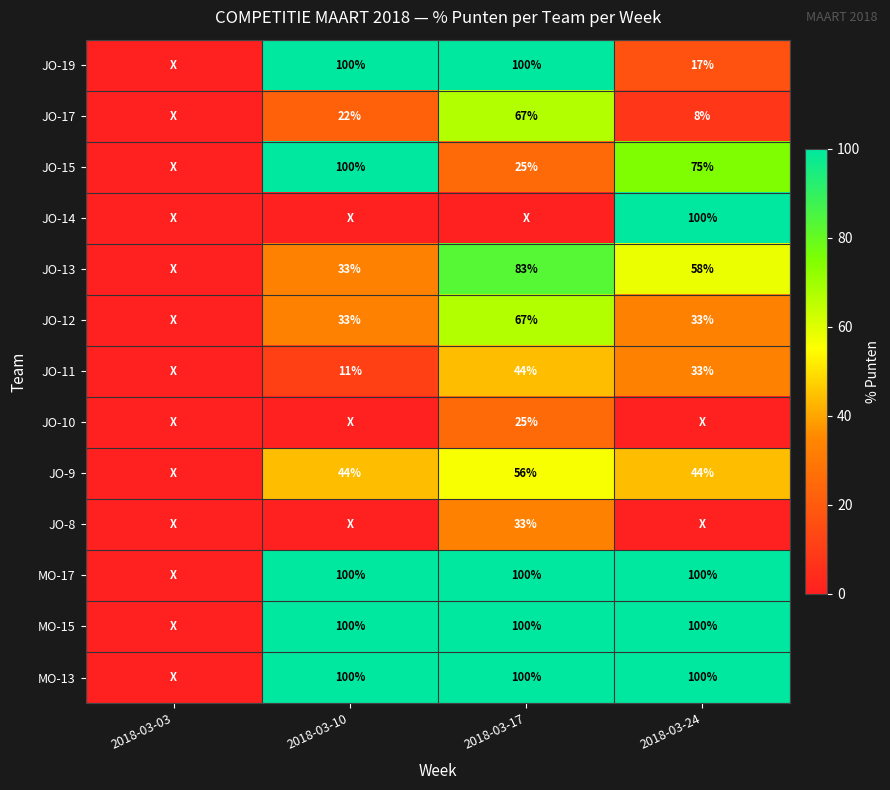

What is the spread (max minus min) of values at 2018-03-17?

100